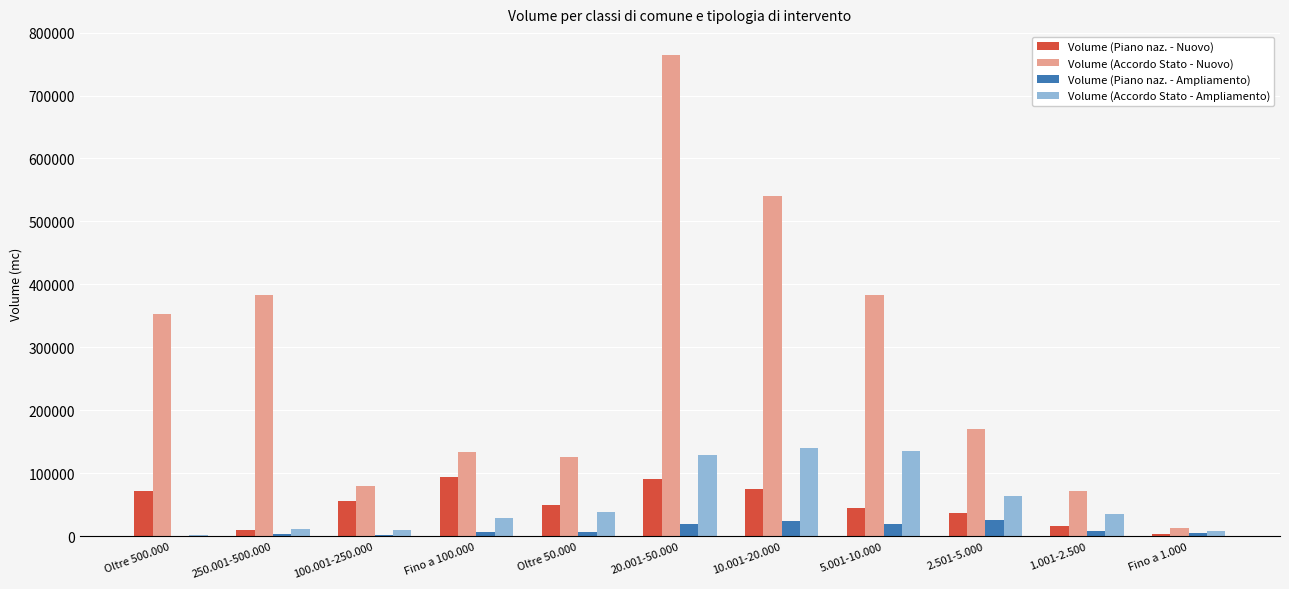

What are all the series names shown in the legend?

Volume (Piano naz. - Nuovo), Volume (Accordo Stato - Nuovo), Volume (Piano naz. - Ampliamento), Volume (Accordo Stato - Ampliamento)